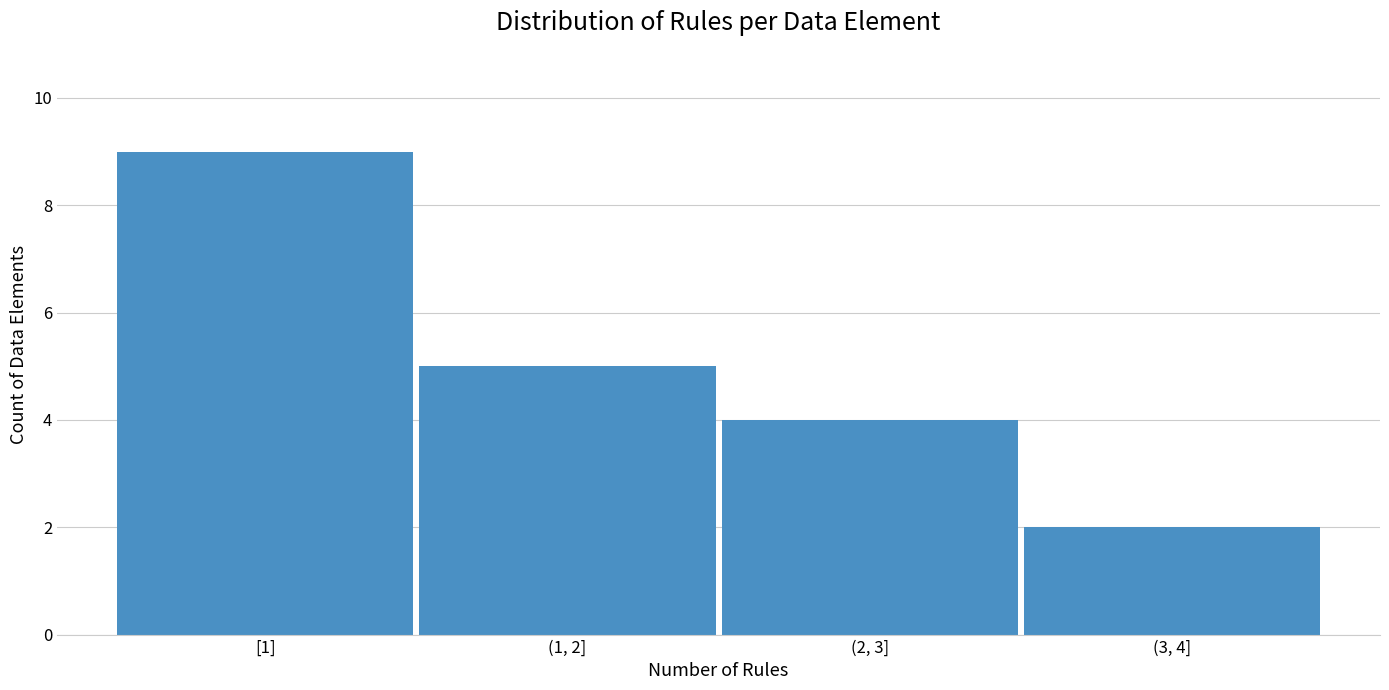

Reading right to left, what are all the values shown in this chart?

(3, 4]=2	(2, 3]=4	(1, 2]=5	[1]=9